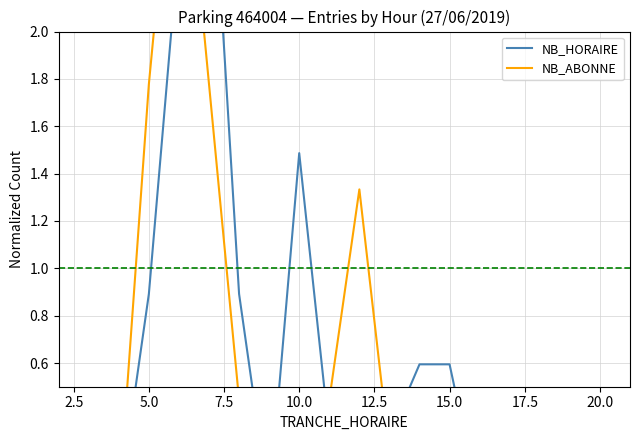

What is the label of the 14th point from the right?

15.0